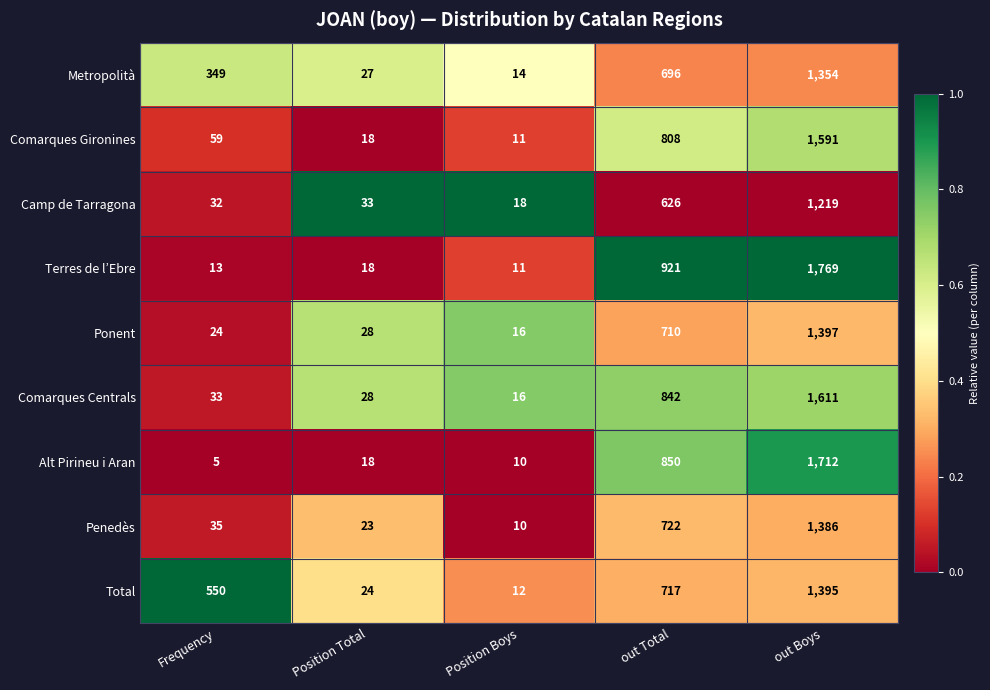

Between Position Total and Position Boys, which series saw the biggest shift?

Camp de Tarragona